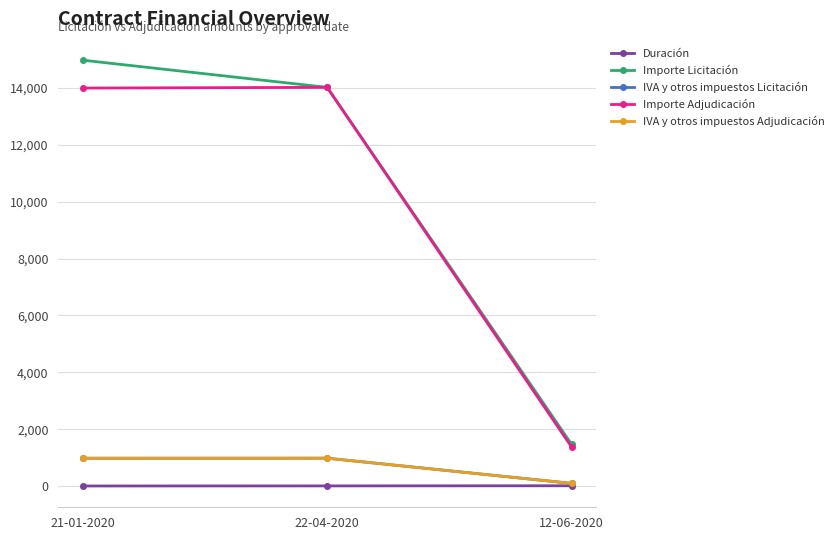

Which category has the lowest value across all series?

21-01-2020